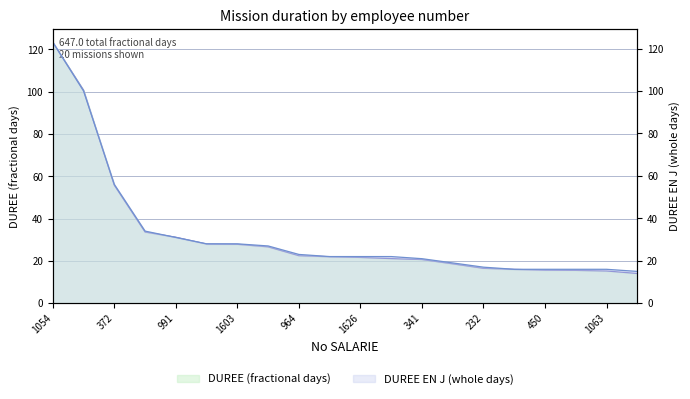

Which has a higher value, 19 or 450?

450